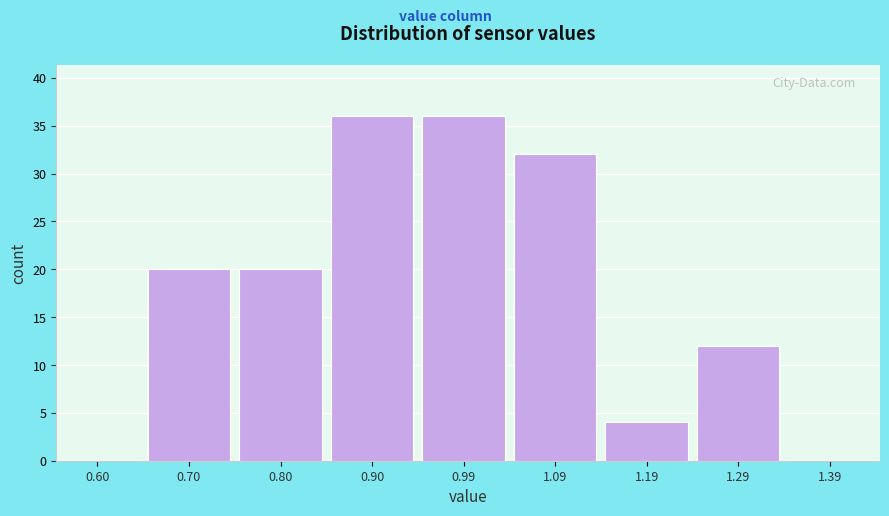

Reading left to right, transcribe this chart: for each bar, give the range it covers on the x-axis and its height. The values are not printed on the chart, so give them approximately, as read against the axis.

0.55 to 0.65: 0
0.65 to 0.75: 20
0.75 to 0.85: 20
0.85 to 0.95: 36
0.95 to 1.05: 36
1.05 to 1.15: 32
1.15 to 1.25: 4
1.25 to 1.35: 12
1.35 to 1.45: 0